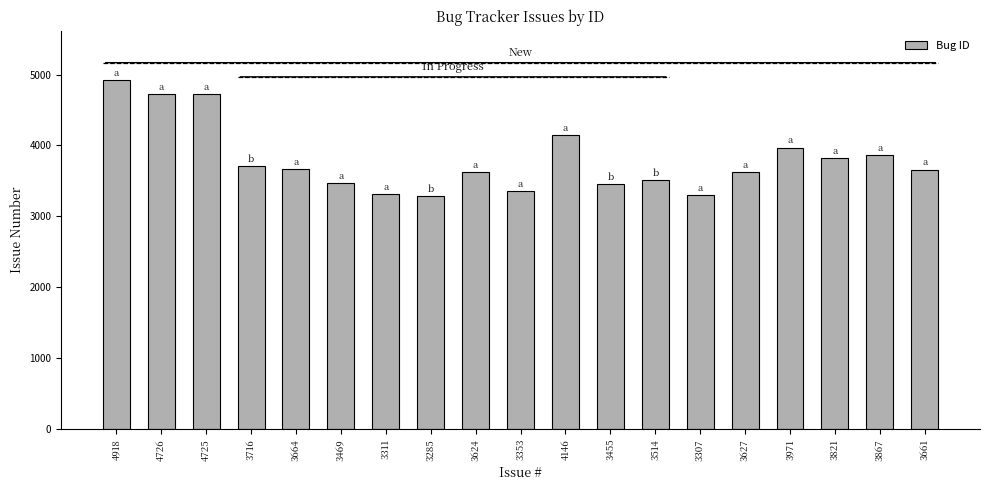

Where is the data nearest to the value 4101?

4146